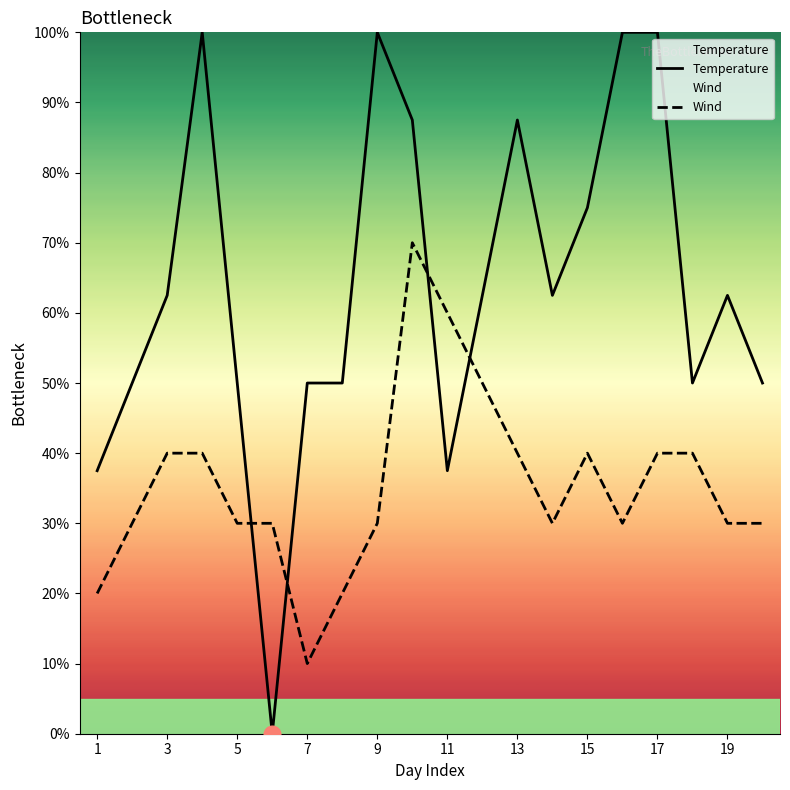

Is the value of Wind at 19 greater than the value of Temperature at 18?

Yes